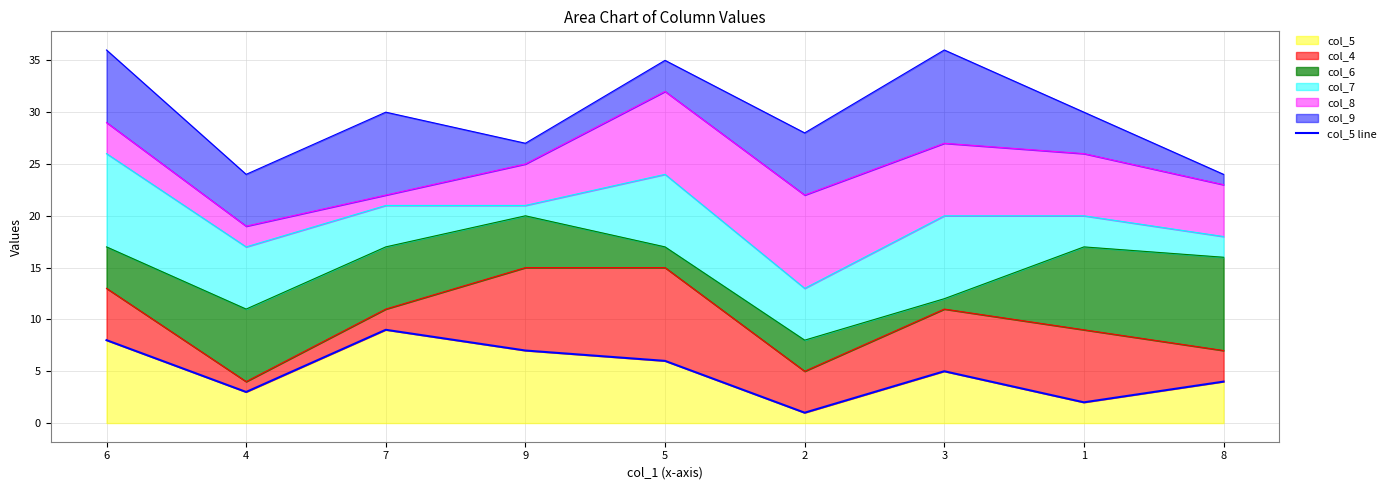

Approximately how many times larger is the value at 8 compared to 4?

1.3